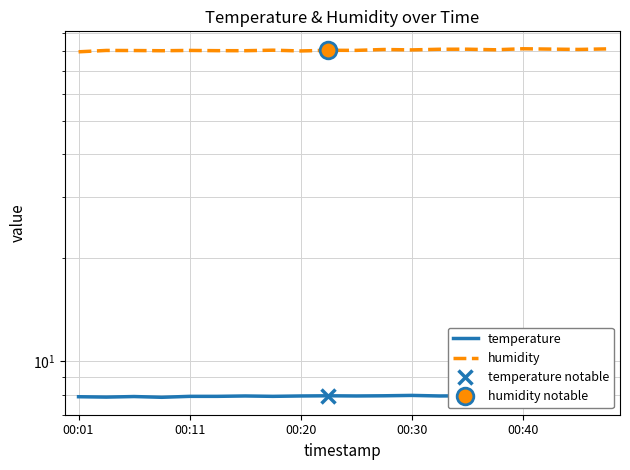

What is the sum of all humidity values?

1608.9